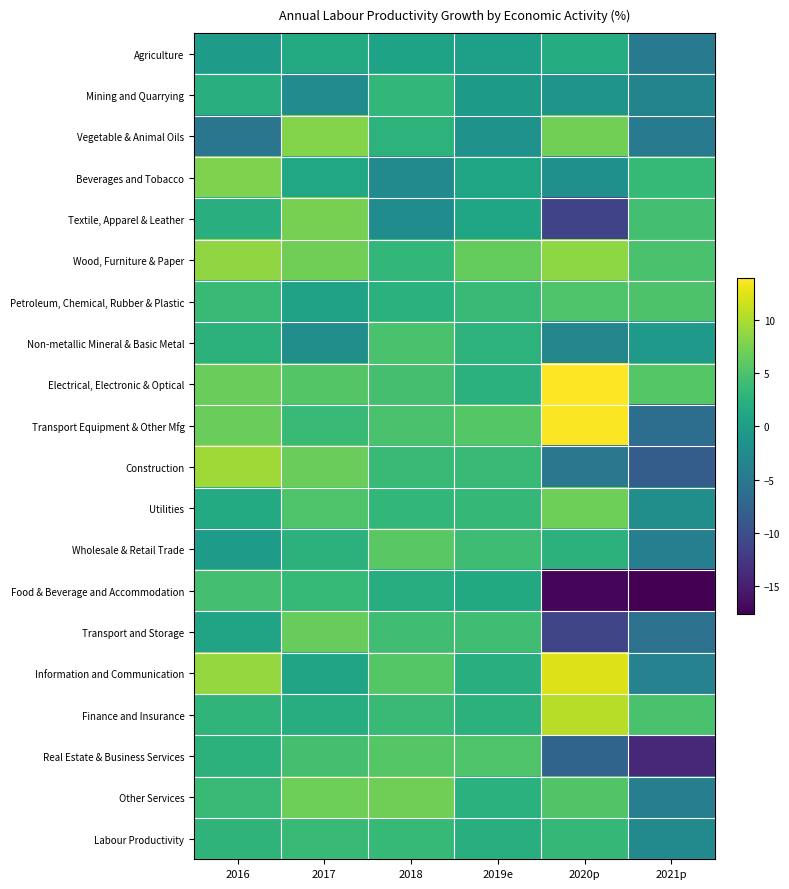

Reading left to right, extract all data points from this chart.

Agriculture: 2016=-0.3	2017=1.7	2018=0.7	2019e=0.2	2020p=1.9	2021p=-4.6
Mining and Quarrying: 2016=2.3	2017=-2.4	2018=3.3	2019e=-0.4	2020p=-1.3	2021p=-3.4
Vegetable & Animal Oils: 2016=-5.2	2017=8.1	2018=2.8	2019e=-1.5	2020p=7.2	2021p=-4.7
Beverages and Tobacco: 2016=7.8	2017=1.3	2018=-2.6	2019e=1.0	2020p=-1.8	2021p=3.5
Textile, Apparel & Leather: 2016=2.2	2017=7.5	2018=-2.3	2019e=1.1	2020p=-11.3	2021p=4.5
Wood, Furniture & Paper: 2016=8.7	2017=7.1	2018=3.3	2019e=6.4	2020p=8.5	2021p=4.8
Petroleum, Chemical, Rubber & Plastic: 2016=3.6	2017=0.6	2018=2.5	2019e=3.8	2020p=5.2	2021p=5.1
Non-metallic Mineral & Basic Metal: 2016=2.7	2017=-2.0	2018=4.8	2019e=2.8	2020p=-3.2	2021p=-0.6
Electrical, Electronic & Optical: 2016=6.7	2017=5.5	2018=4.6	2019e=2.5	2020p=13.9	2021p=5.6
Transport Equipment & Other Mfg: 2016=6.7	2017=3.6	2018=4.9	2019e=5.6	2020p=13.7	2021p=-6.2
Construction: 2016=9.4	2017=6.7	2018=3.8	2019e=3.8	2020p=-5.1	2021p=-8.3
Utilities: 2016=1.7	2017=5.2	2018=3.2	2019e=3.4	2020p=7.0	2021p=-2.0
Wholesale & Retail Trade: 2016=-0.2	2017=2.7	2018=5.8	2019e=4.1	2020p=2.7	2021p=-4.0
Food & Beverage and Accommodation: 2016=4.5	2017=3.5	2018=2.0	2019e=1.5	2020p=-17.0	2021p=-17.6
Transport and Storage: 2016=0.8	2017=6.6	2018=4.3	2019e=4.3	2020p=-11.0	2021p=-5.7
Information and Communication: 2016=8.9	2017=0.8	2018=5.6	2019e=2.1	2020p=12.3	2021p=-3.6
Finance and Insurance: 2016=3.0	2017=2.0	2018=3.7	2019e=2.7	2020p=10.5	2021p=4.9
Real Estate & Business Services: 2016=2.7	2017=4.6	2018=5.6	2019e=5.2	2020p=-7.4	2021p=-14.0
Other Services: 2016=3.7	2017=6.9	2018=7.1	2019e=2.5	2020p=5.3	2021p=-4.1
Labour Productivity: 2016=2.9	2017=3.7	2018=3.5	2019e=2.3	2020p=3.4	2021p=-2.6